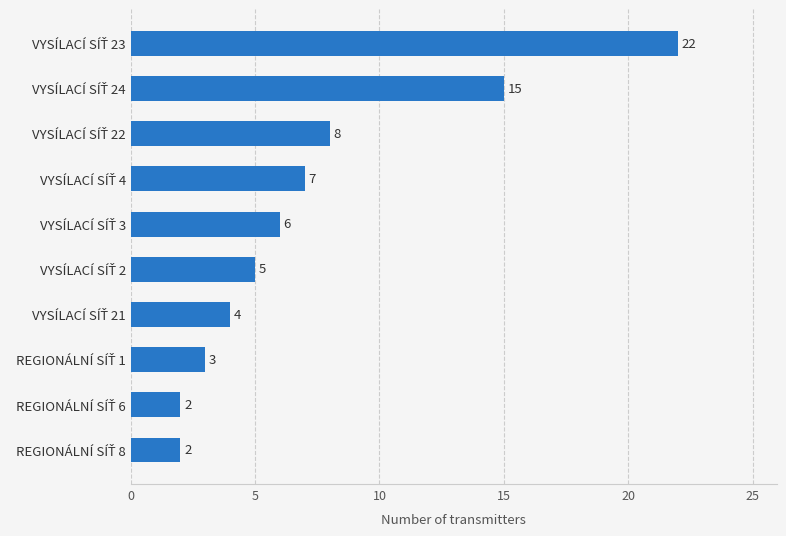

What is the sum of all values?

74